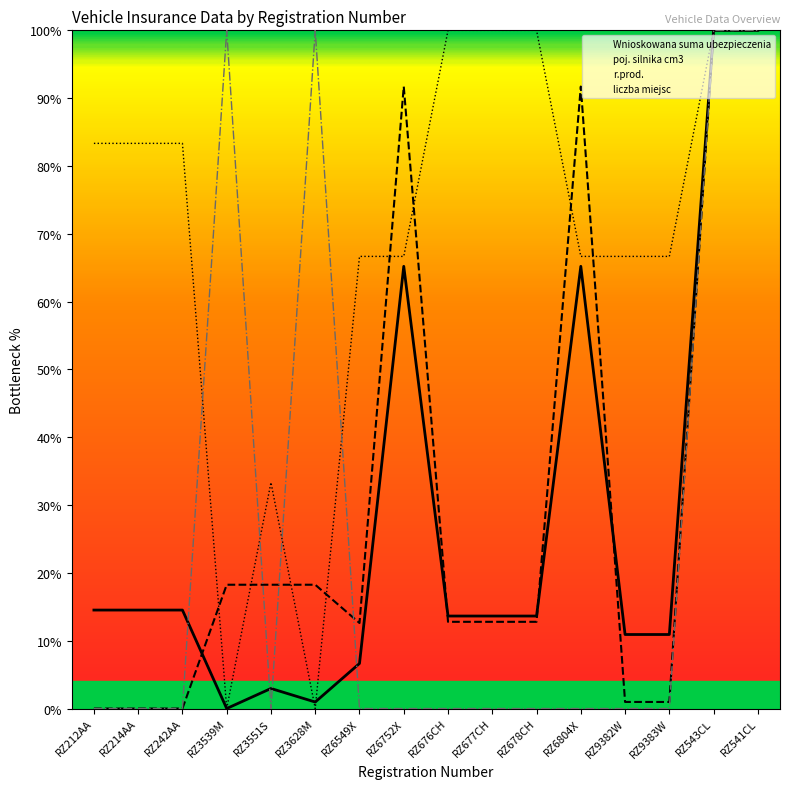

At which category does r.prod. reach its first local peak?

RZ3551S